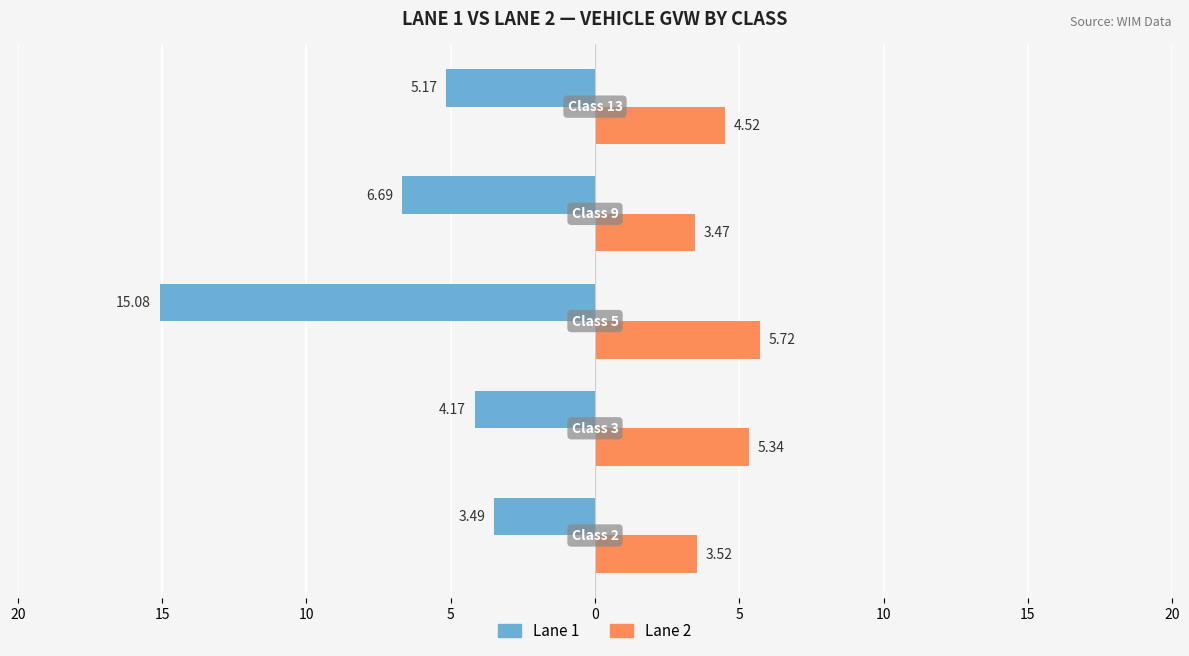

What are all the series names shown in the legend?

Lane 1, Lane 2